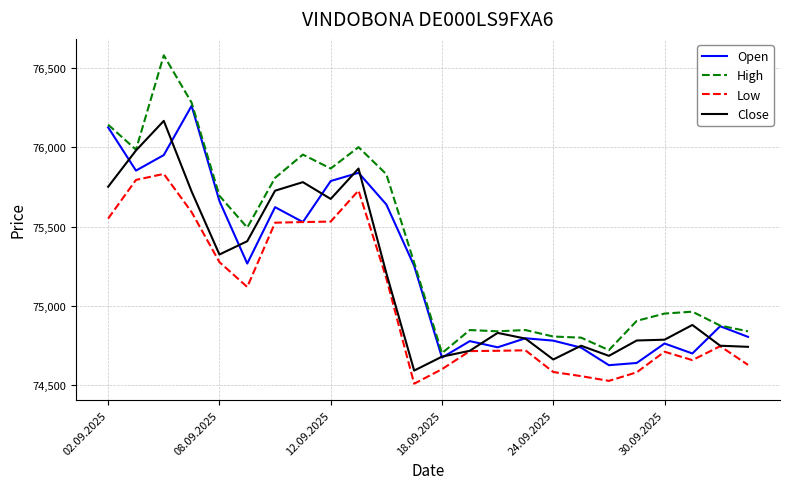

Which series has the widest spread of values?

High